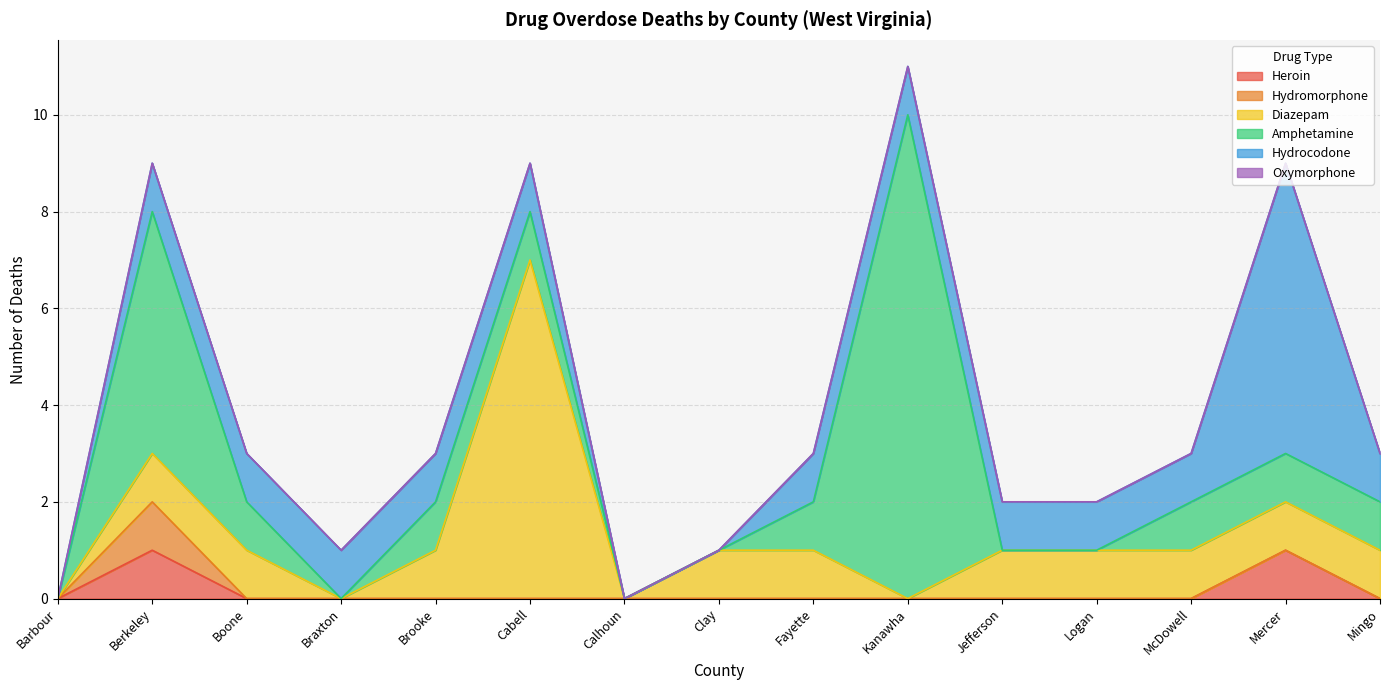

Between Logan and Kanawha, which is larger?

Logan